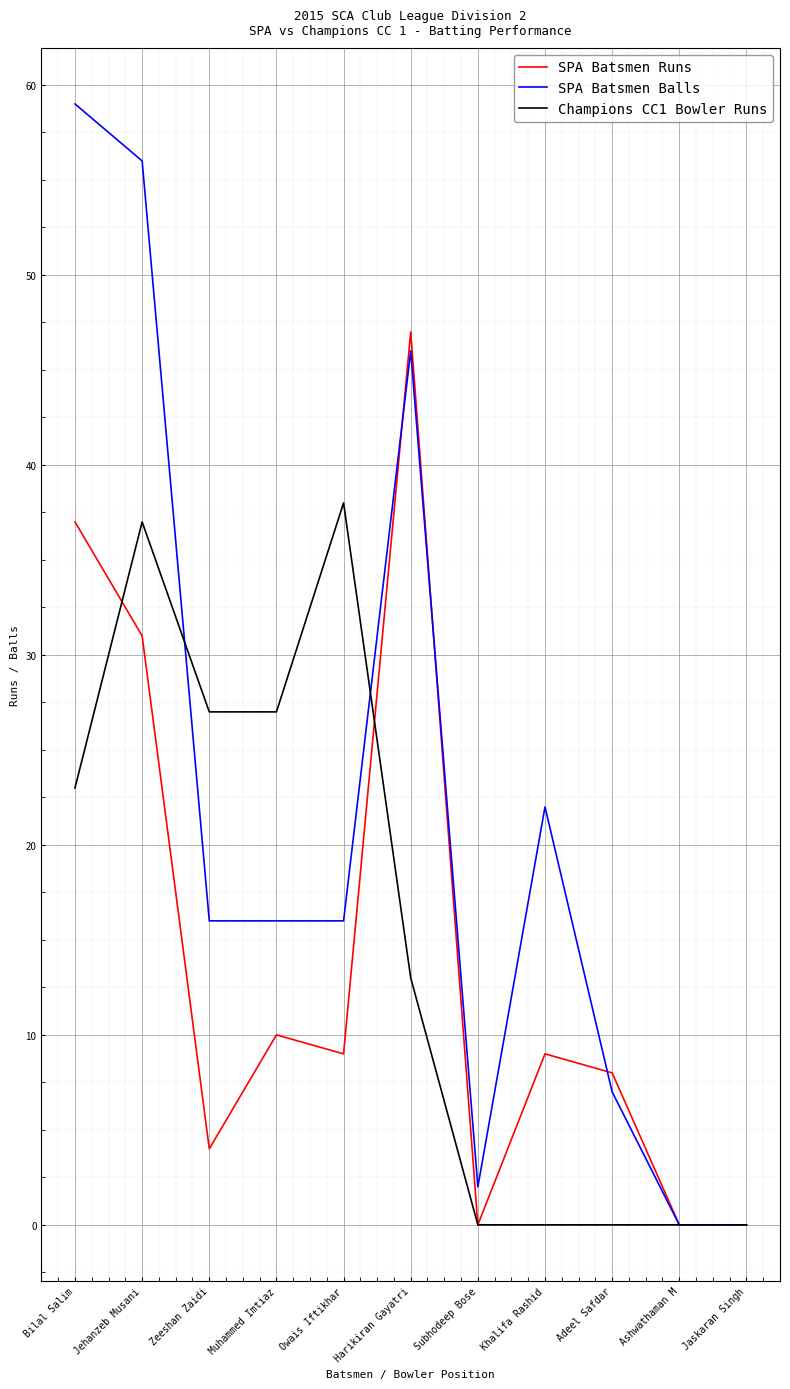

What is the difference between the SPA Batsmen Balls values at Jehanzeb Musani and Subhodeep Bose?

54